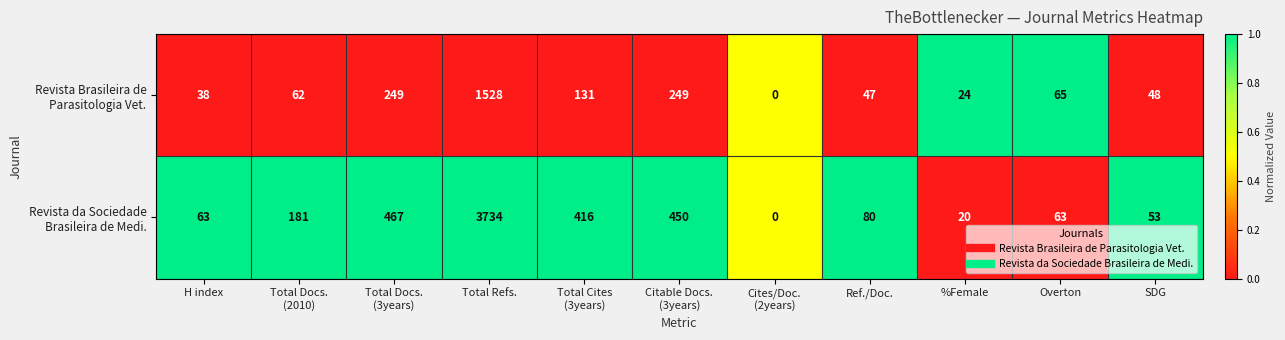

Which label corresponds to the largest value in the chart?

Total Refs.